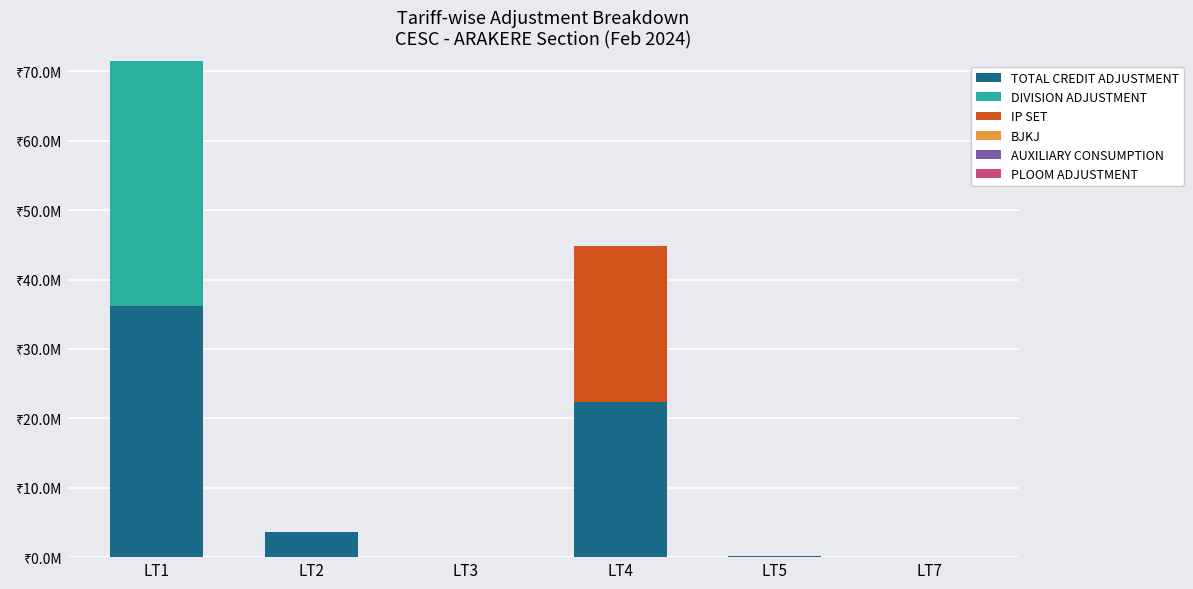

Does the chart contain stacked bars?

Yes